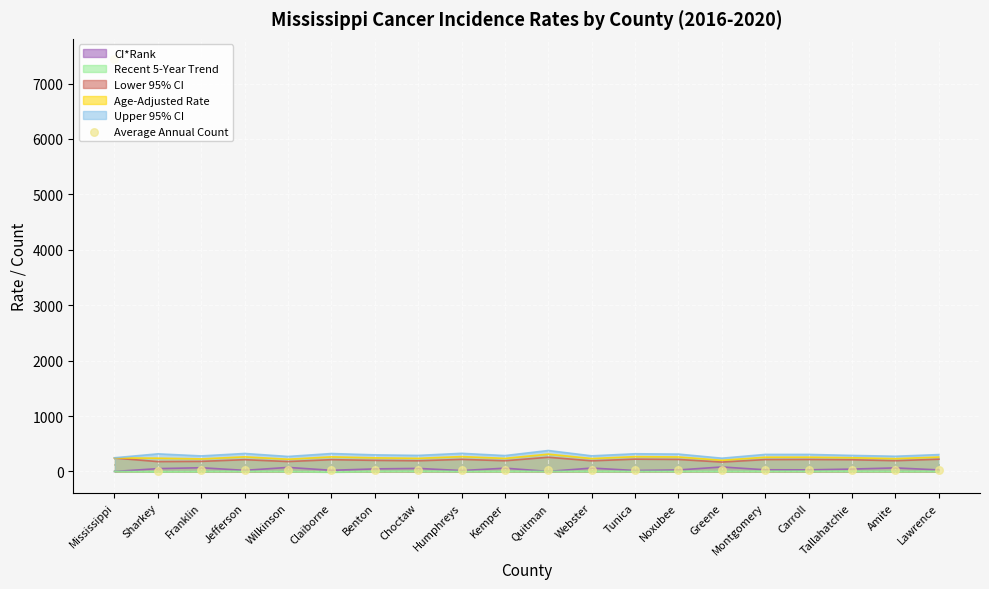

Is the value of Recent 5-Year Trend at Tallahatchie greater than the value of Lower 95% CI at Claiborne?

No